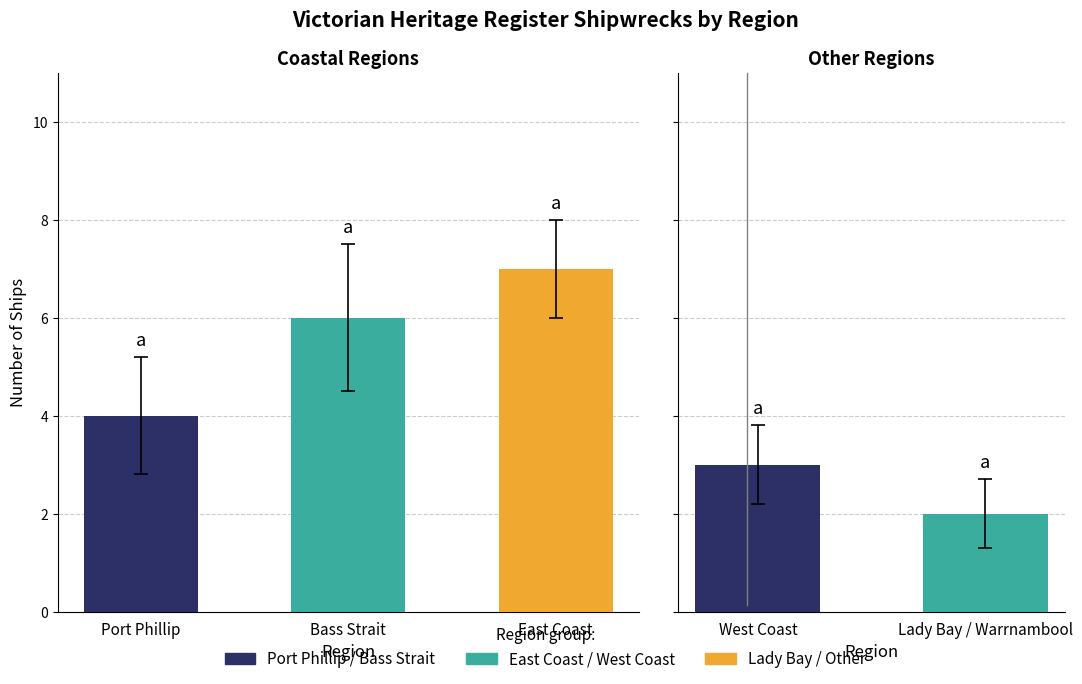

Are the bars grouped side by side (vs. stacked)?

No